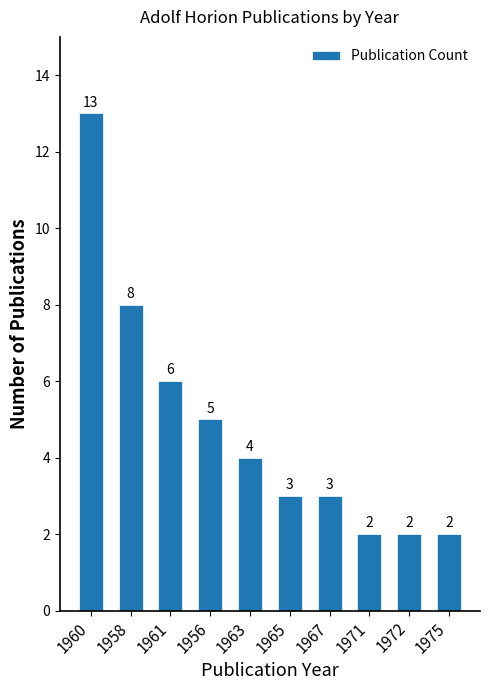

Reading left to right, what are all the values shown in this chart?

1960=13	1958=8	1961=6	1956=5	1963=4	1965=3	1967=3	1971=2	1972=2	1975=2